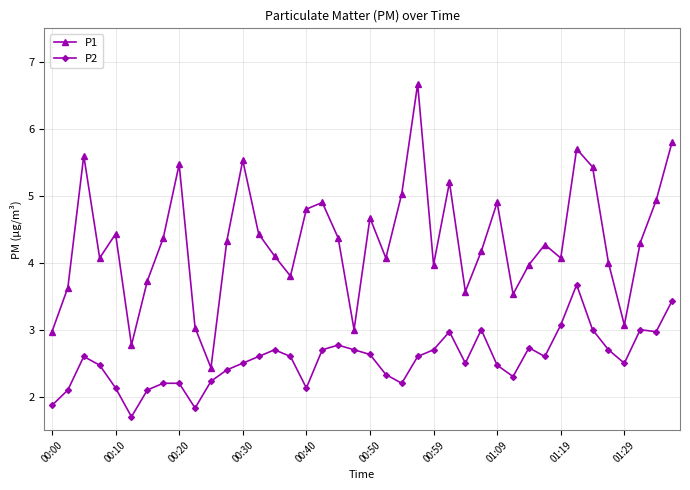

Rank the series by their average value, from highest to lowest.

P1, P2